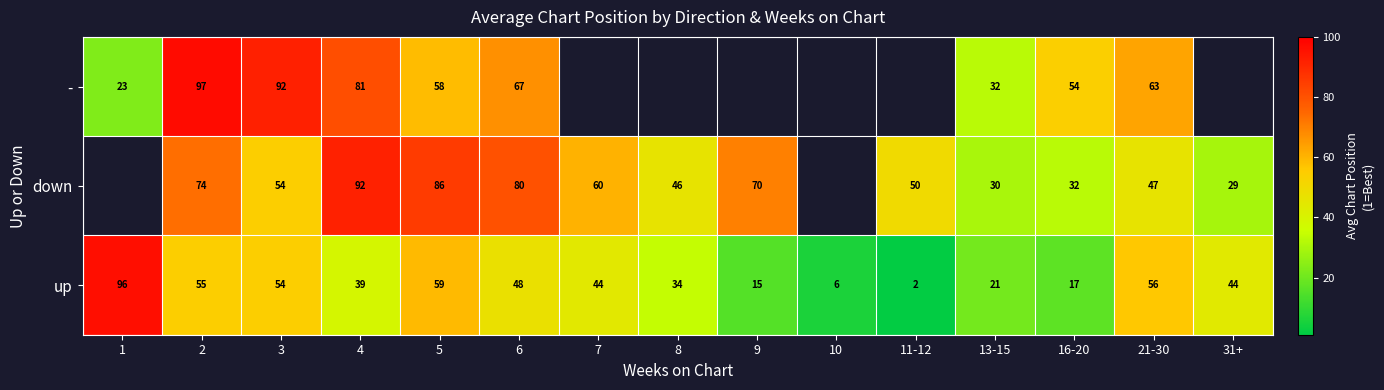

At how many categories does at least one series exceed 60?

9